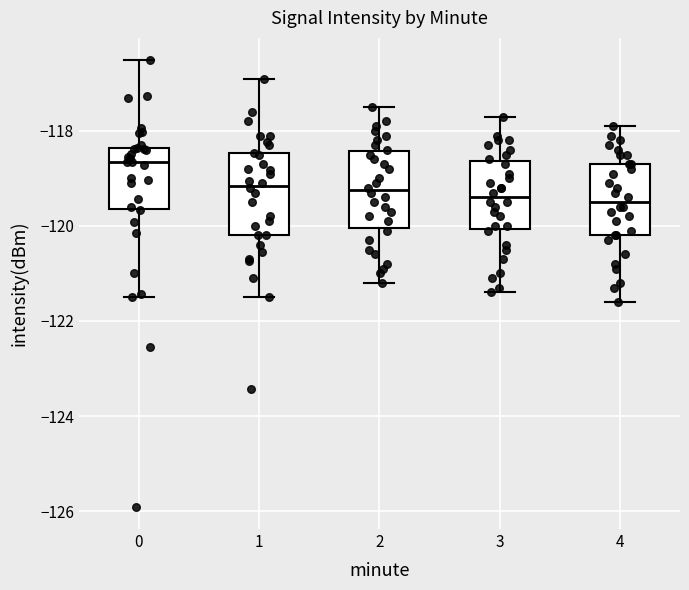

Reading left to right, transcribe this box plot: for each box, give where its median line is, the range the box spans, and where its two whiskers end, as read against the y-axis. The values are not printed on the chart, so give them approximately, as read against the axis.

0: median -118.6, box -119.6 to -118.4, whiskers -121.6 to -116.6
1: median -119.2, box -120.2 to -118.4, whiskers -121.4 to -117.0
2: median -119.2, box -120.0 to -118.4, whiskers -121.2 to -117.4
3: median -119.4, box -120.0 to -118.6, whiskers -121.4 to -117.6
4: median -119.4, box -120.2 to -118.6, whiskers -121.6 to -117.8